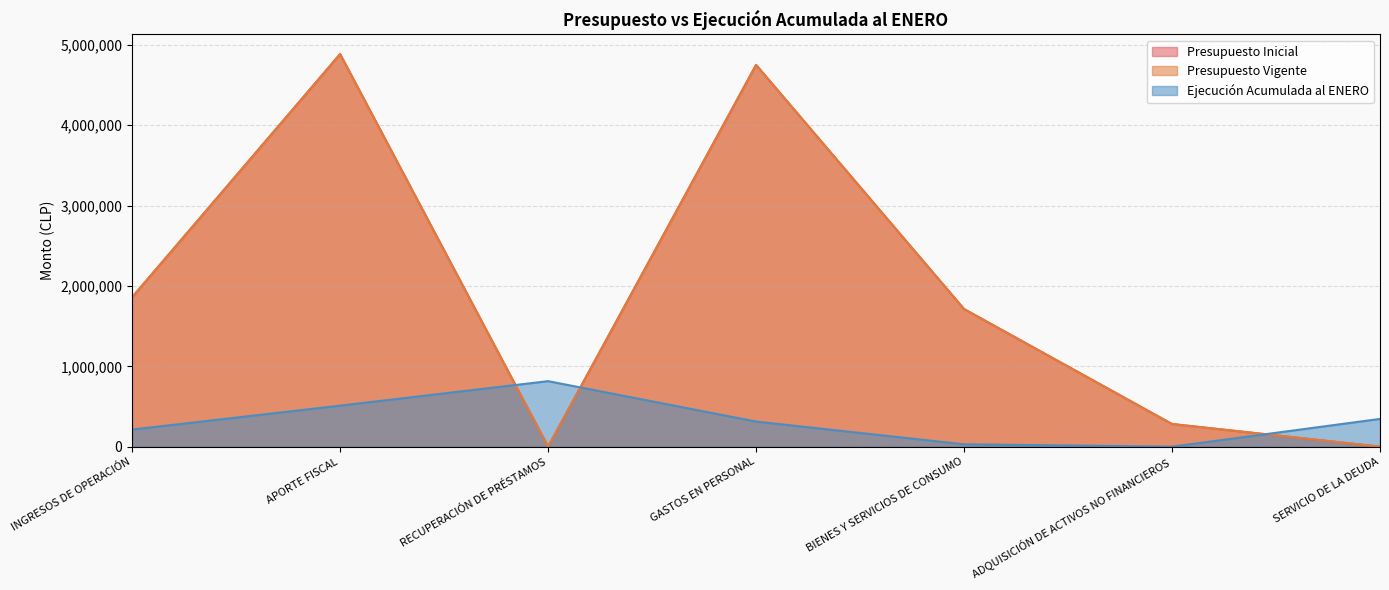

Reading right to left, extract all data points from this chart.

Presupuesto Inicial: SERVICIO DE LA DEUDA=0	ADQUISICIÓN DE ACTIVOS NO FINANCIEROS=281741	BIENES Y SERVICIOS DE CONSUMO=1712526	GASTOS EN PERSONAL=4750554	RECUPERACIÓN DE PRÉSTAMOS=10	APORTE FISCAL=4885389	INGRESOS DE OPERACIÓN=1859422
Presupuesto Vigente: SERVICIO DE LA DEUDA=0	ADQUISICIÓN DE ACTIVOS NO FINANCIEROS=281741	BIENES Y SERVICIOS DE CONSUMO=1712526	GASTOS EN PERSONAL=4750554	RECUPERACIÓN DE PRÉSTAMOS=10	APORTE FISCAL=4885389	INGRESOS DE OPERACIÓN=1859422
Ejecución Acumulada al ENERO: SERVICIO DE LA DEUDA=345206	ADQUISICIÓN DE ACTIVOS NO FINANCIEROS=0	BIENES Y SERVICIOS DE CONSUMO=29369	GASTOS EN PERSONAL=312306	RECUPERACIÓN DE PRÉSTAMOS=815160	APORTE FISCAL=510257	INGRESOS DE OPERACIÓN=213015